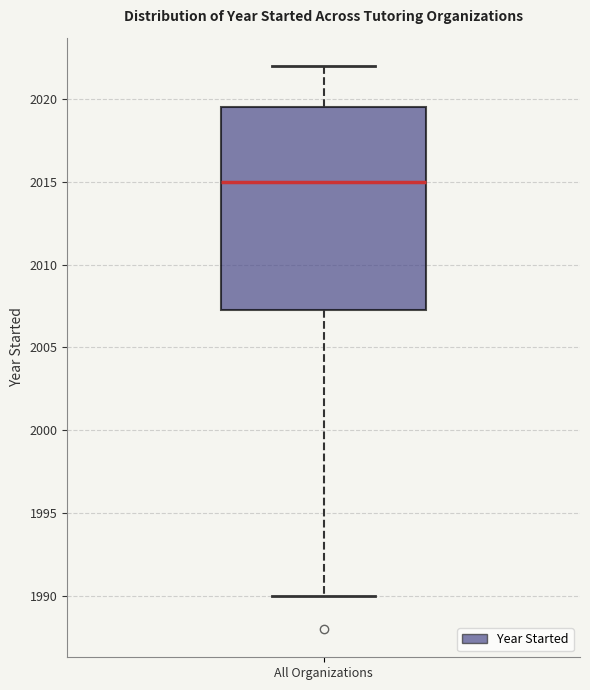

Where is the upper edge of the box for All Organizations on the y-axis? The values are not printed on the chart, so give them approximately, as read against the axis.

2019.5